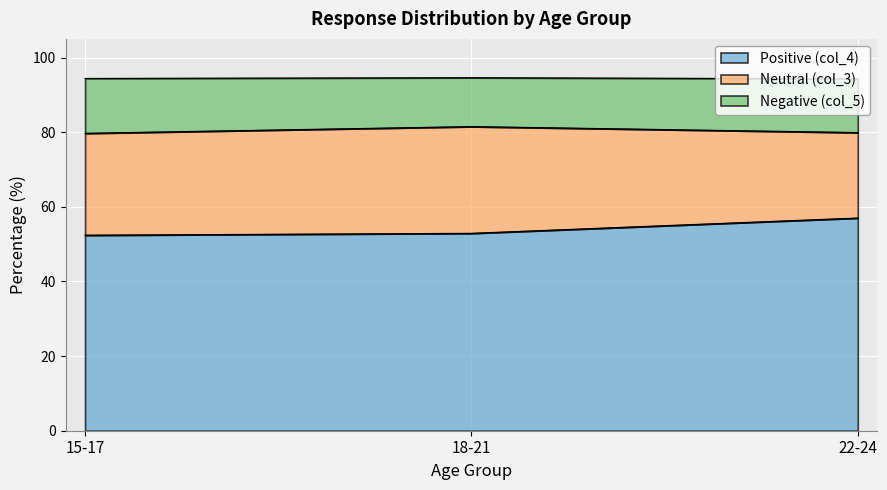

The Positive (col_4) series shows 52.4 at 15-17. True or false?

True